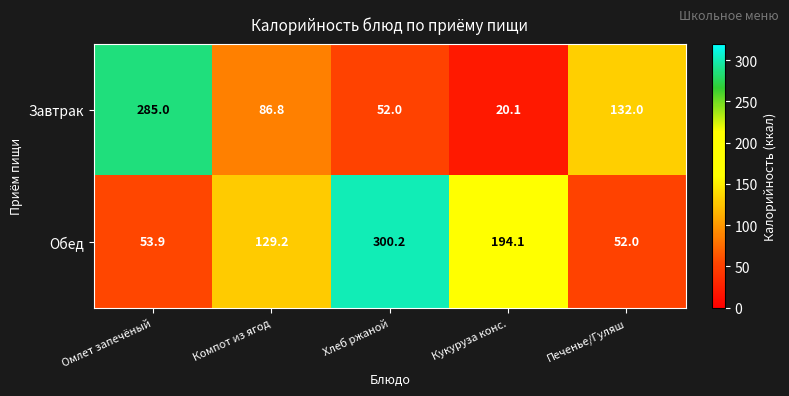

How many series are shown in this chart?

2